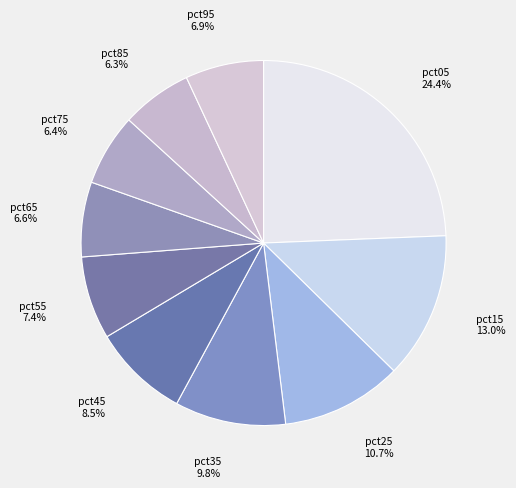

Is pct65 the majority of the pie?

No